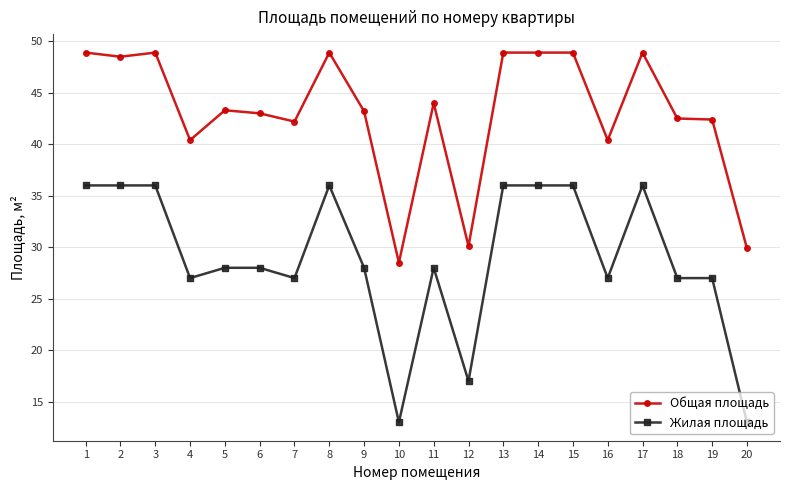

At which label does Общая площадь first exceed 43?

1